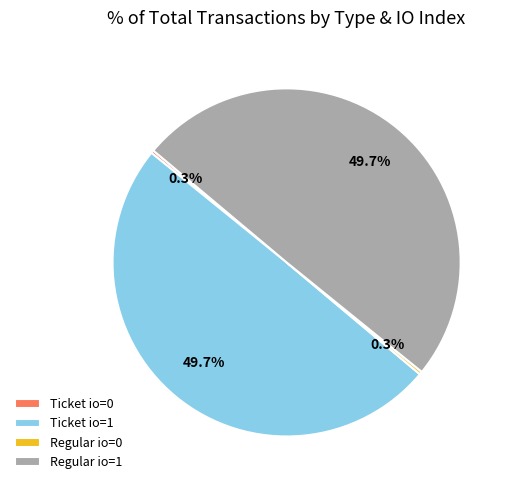

Is Regular io=1 the majority of the pie?

No